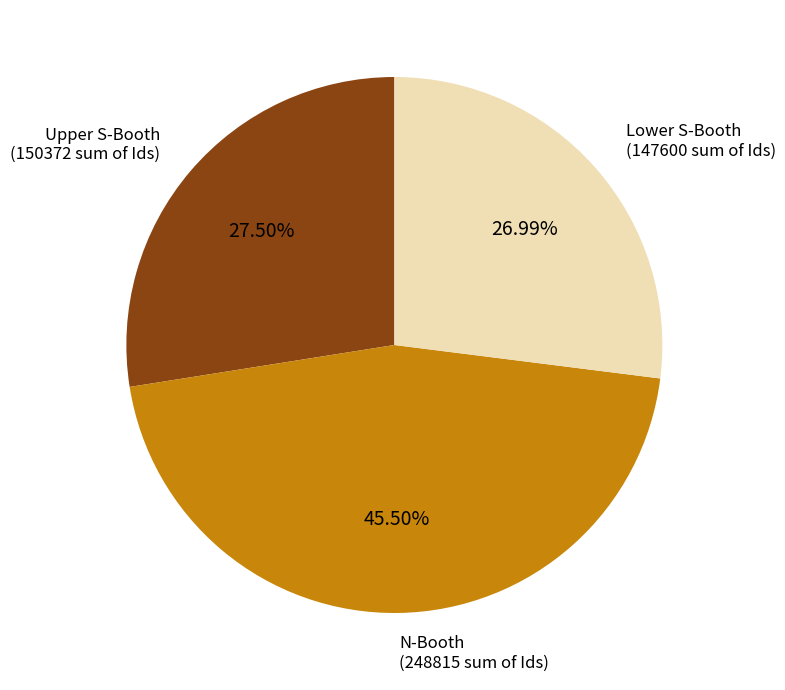

Rank the categories by value from lowest to highest.

Lower S-Booth, Upper S-Booth, N-Booth